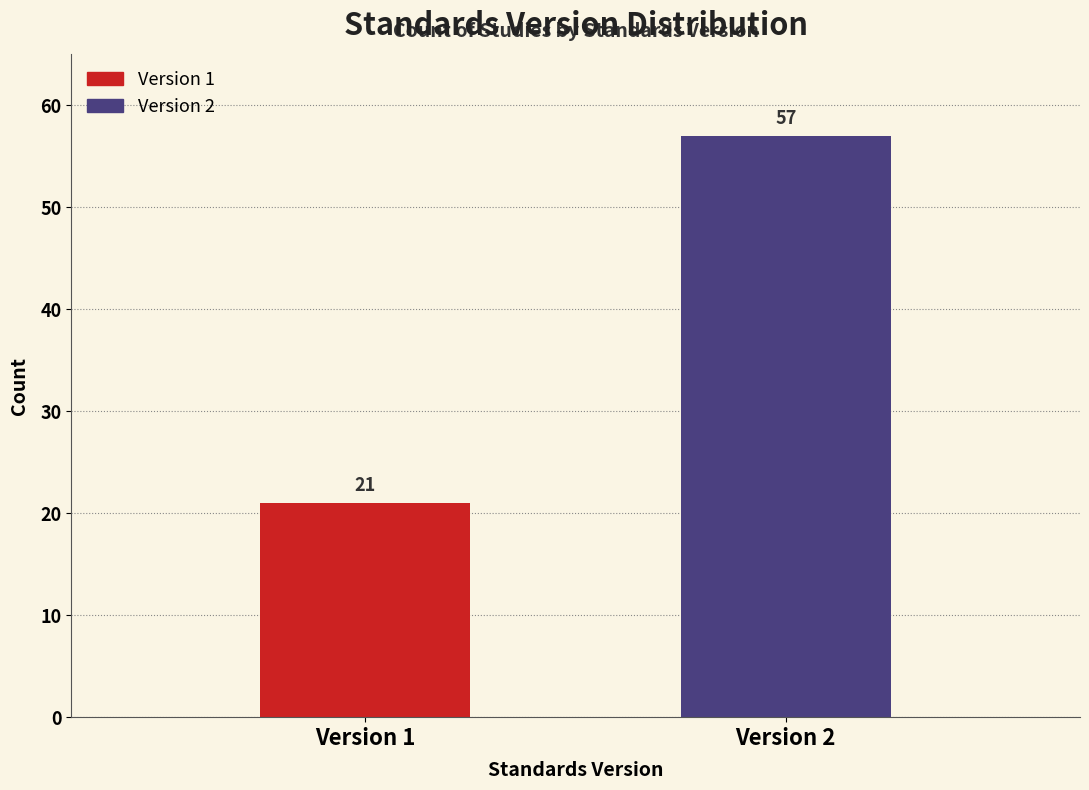

Reading left to right, extract all data points from this chart.

Version 1=21	Version 2=57